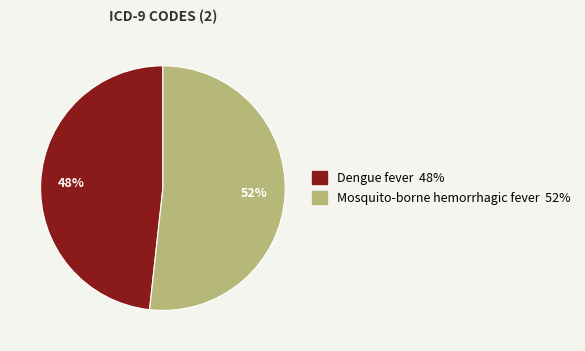

Is it true that Dengue fever is 48% of the pie?

True